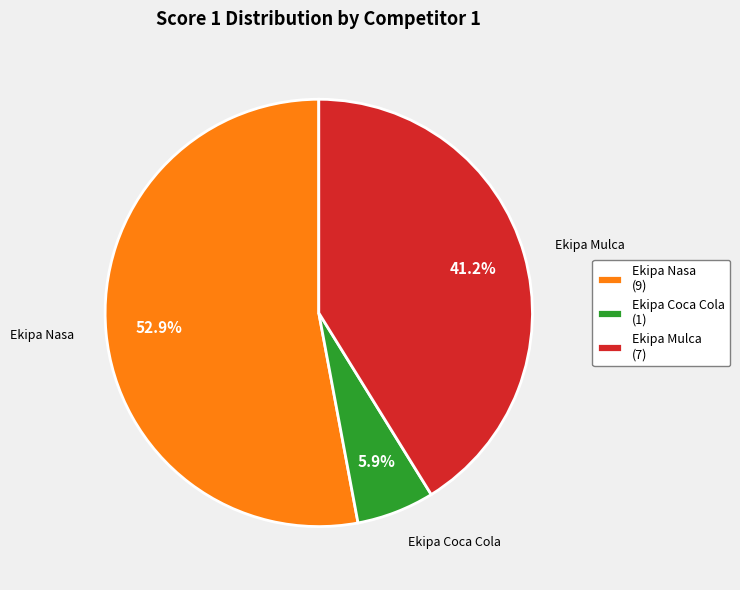

Which slice is the smallest?

Ekipa Coca Cola (1)